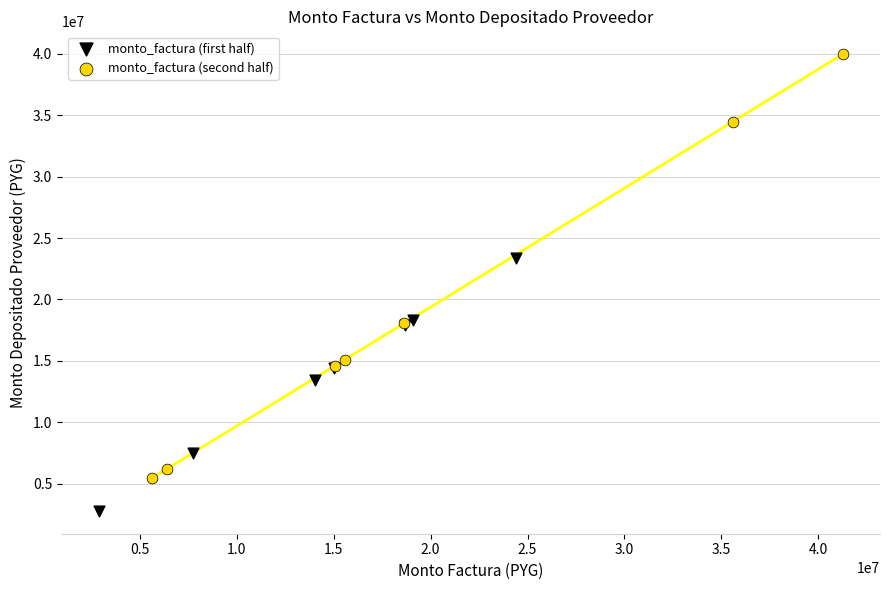

Which series contains the highest Y value?

monto_factura (second half)